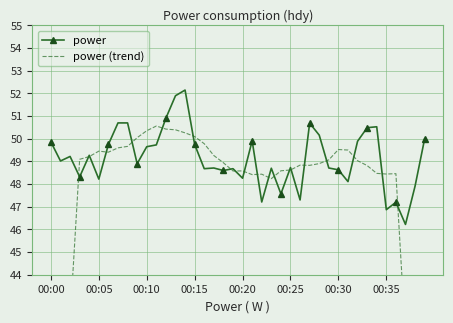

True or false: power has more than 1 points higher than both neighbors.

True